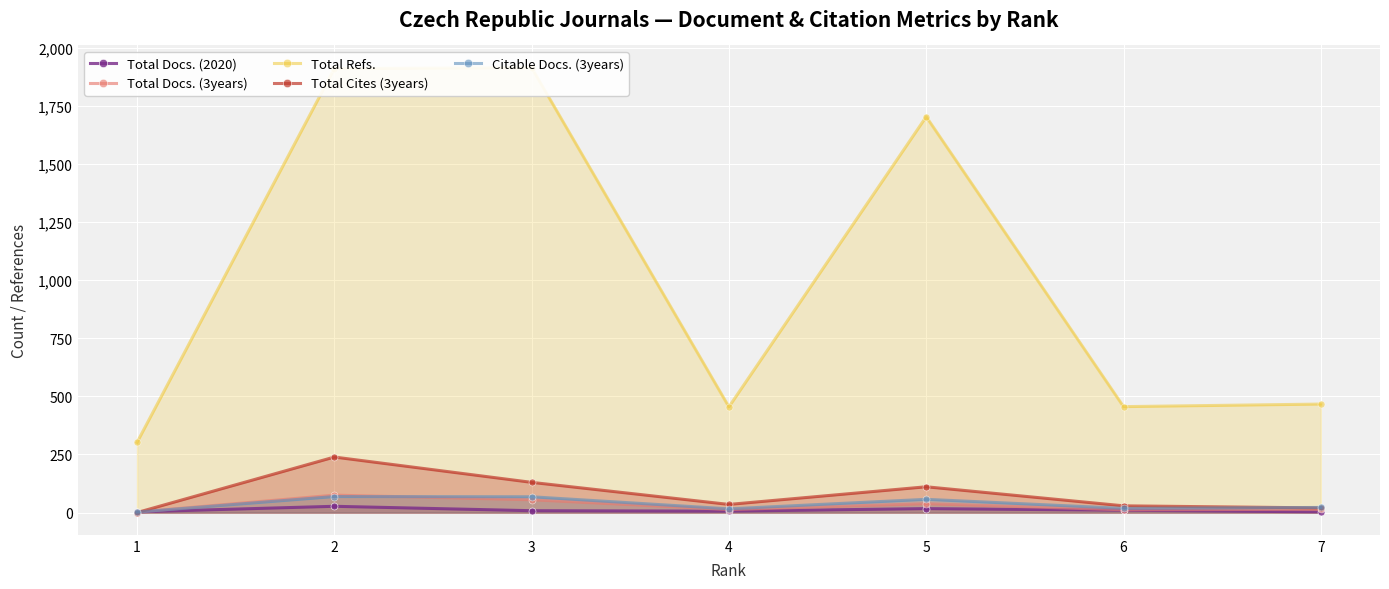

At which category does Total Cites (3years) reach its first local peak?

2